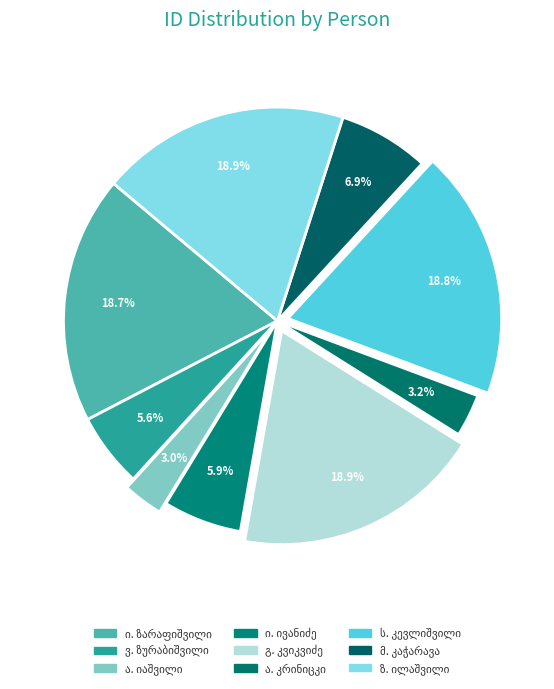

To the nearest percent, what is the difference between the აბელ ოქროპირის ძე იაშვილი and იოსებ გიორგის ძე ივანიძე slice percentages?

3%